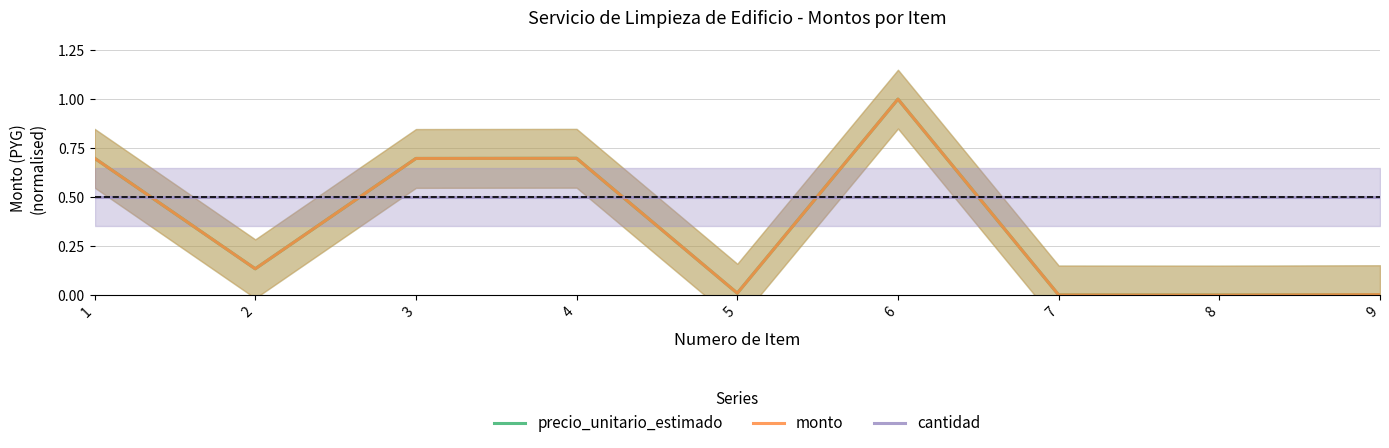

Which series has the largest total across all categories?

cantidad